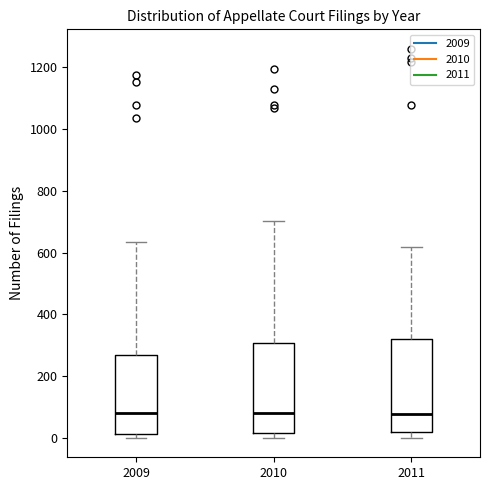

Reading left to right, read every box against the y-axis: the position of its median line, the range the box covers, and the ends of its whiskers. The values are not printed on the chart, so give them approximately, as read against the axis.

2009: median 80, box 20 to 260, whiskers 0 to 640
2010: median 80, box 20 to 300, whiskers 0 to 700
2011: median 80, box 20 to 320, whiskers 0 to 620